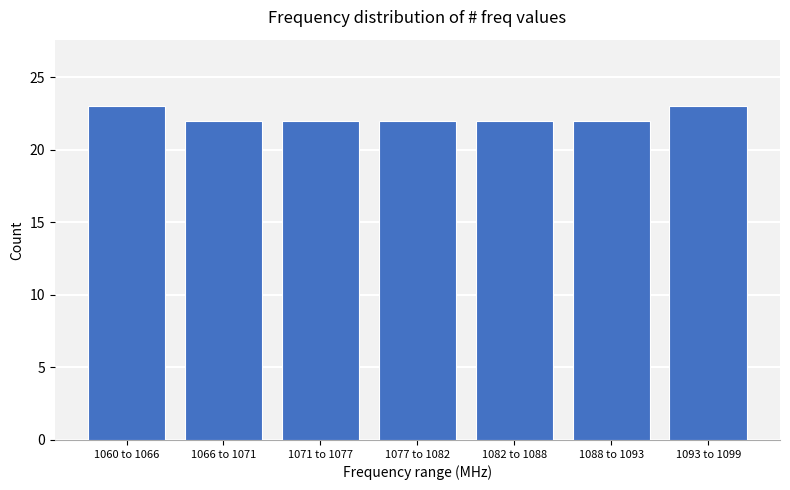

Reading right to left, transcribe all the data shown in this chart.

1093 to 1099=23	1088 to 1093=22	1082 to 1088=22	1077 to 1082=22	1071 to 1077=22	1066 to 1071=22	1060 to 1066=23